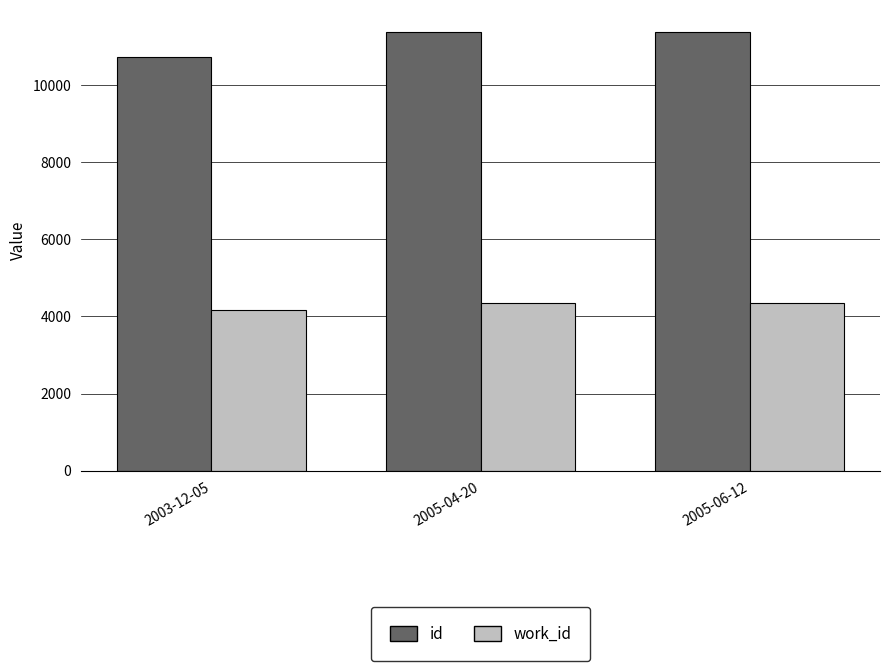

How many series are shown in this chart?

2